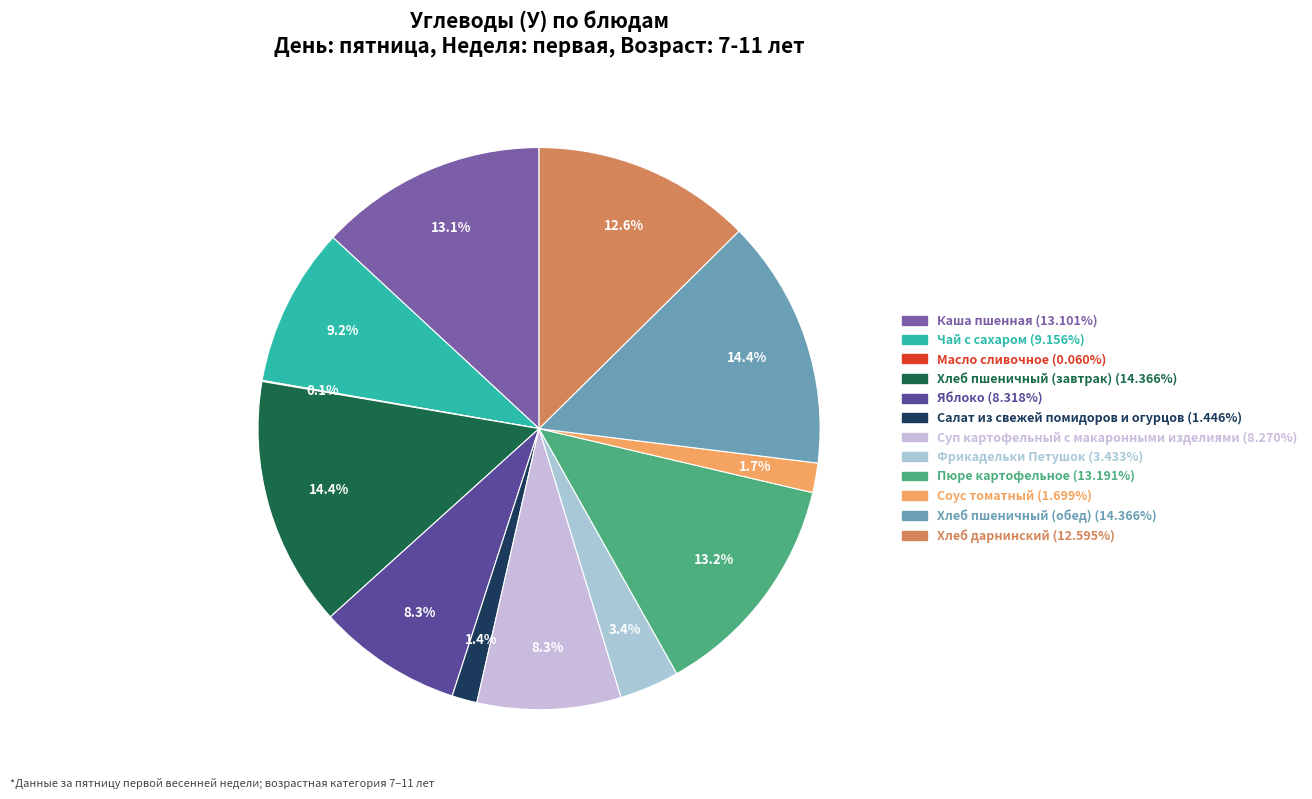

Is there any slice that represents more than half of the pie?

No